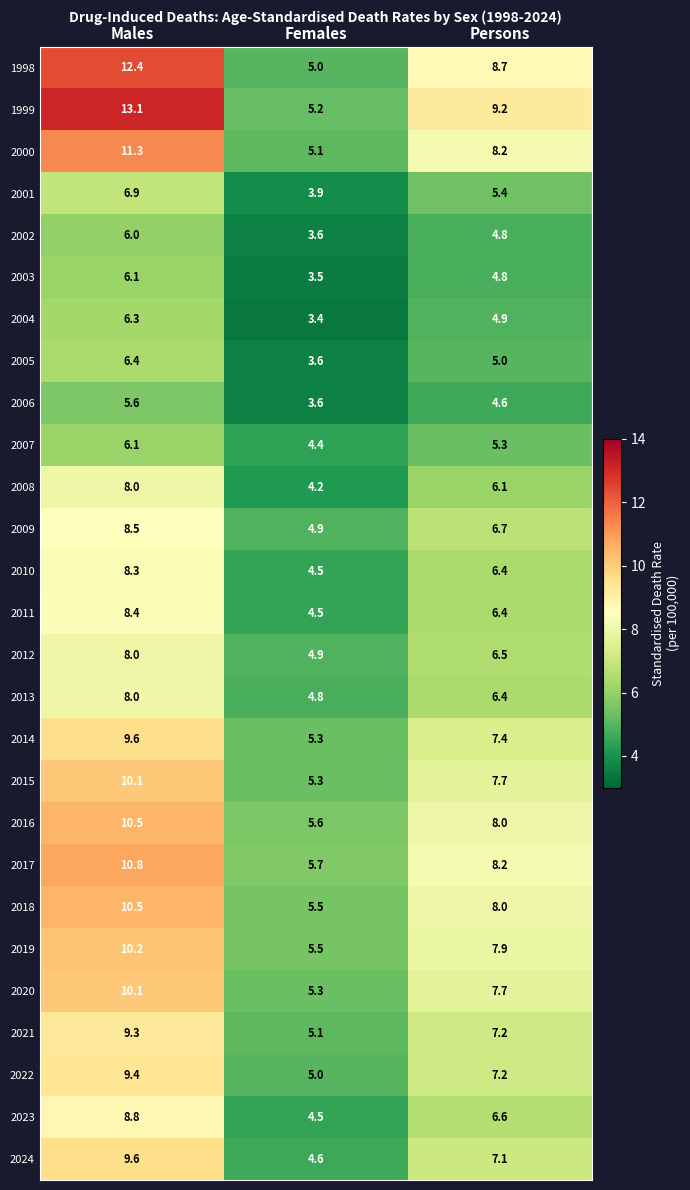

Which series has the largest total across all categories?

1999